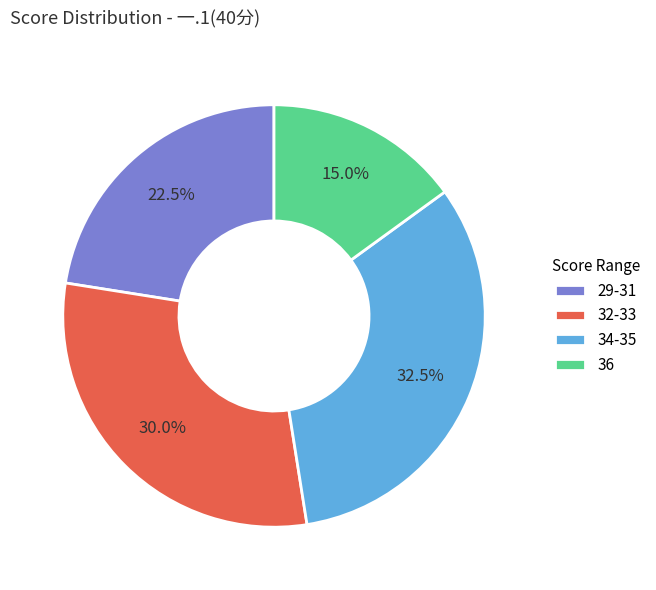

How many slices are in this pie chart?

4